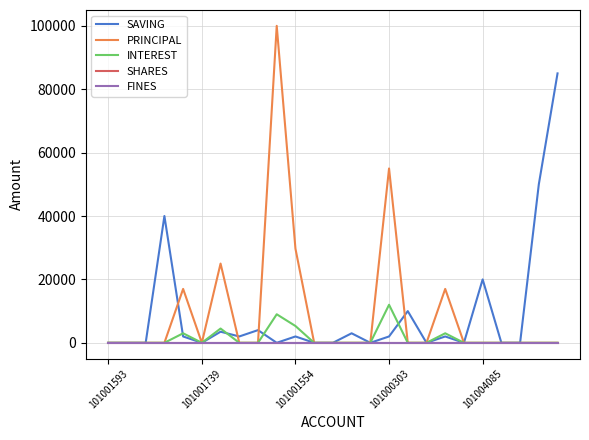

What is the sum of all PRINCIPAL values?

243700